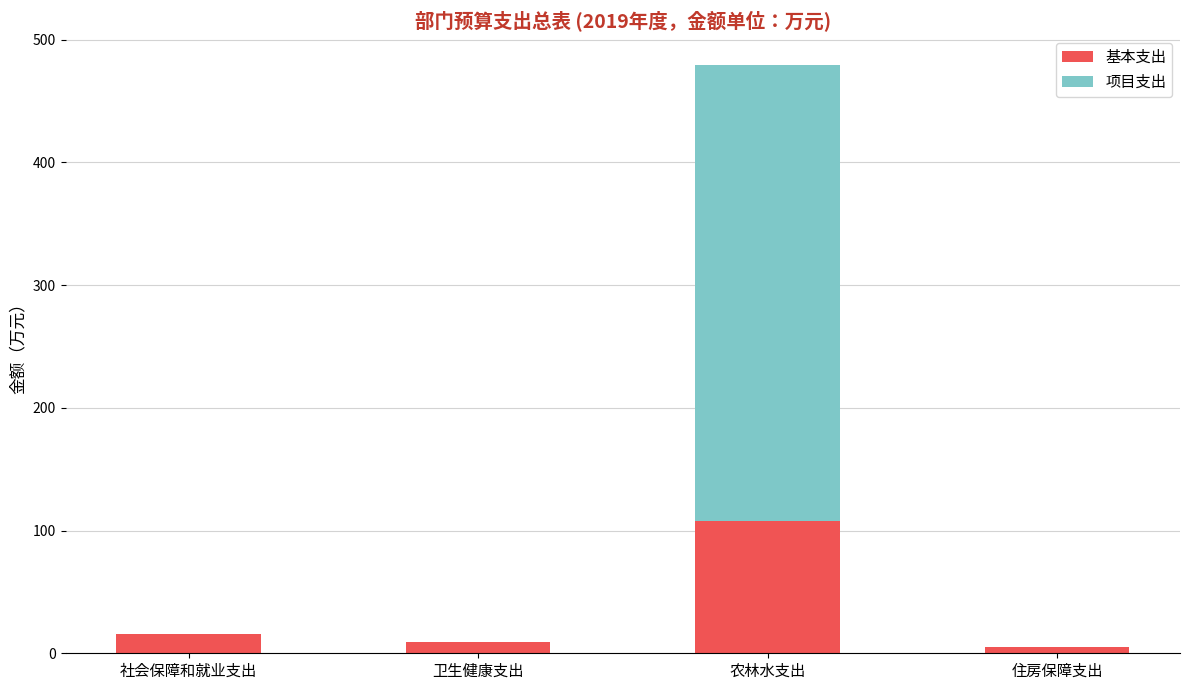

What is the highest value of the 基本支出 series?

107.4